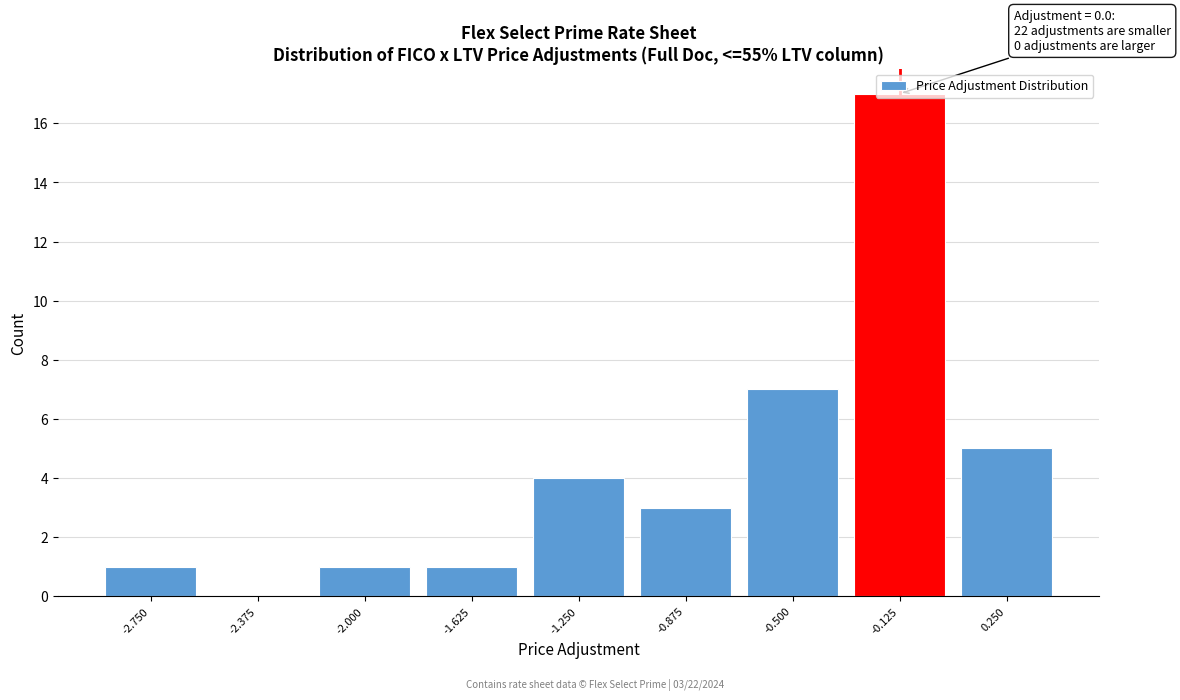

Which range on the x-axis has the tallest bar?

-0.30 to 0.05